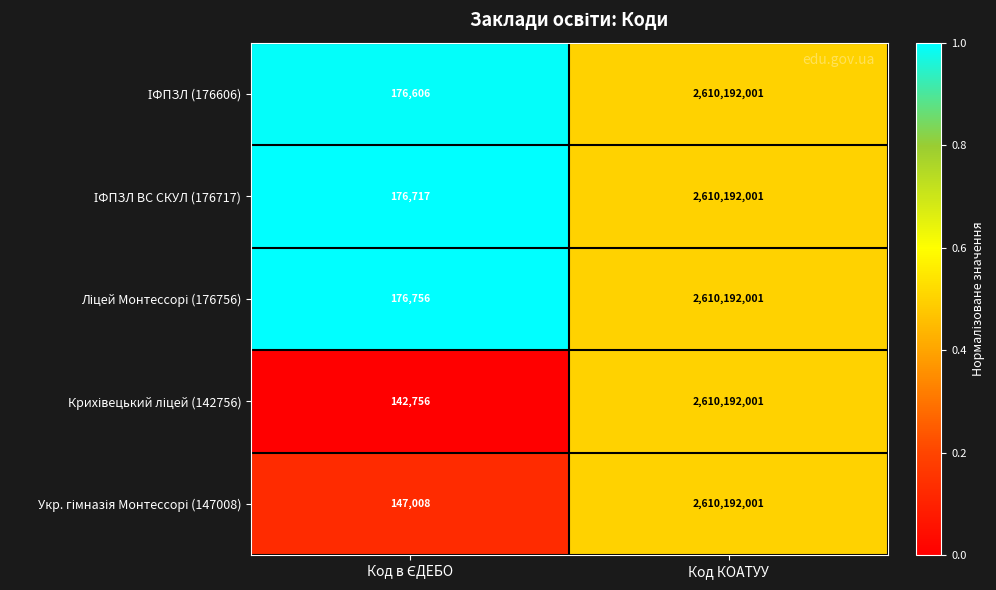

What is the total value across all series at Код КОАТУУ?

13050960005